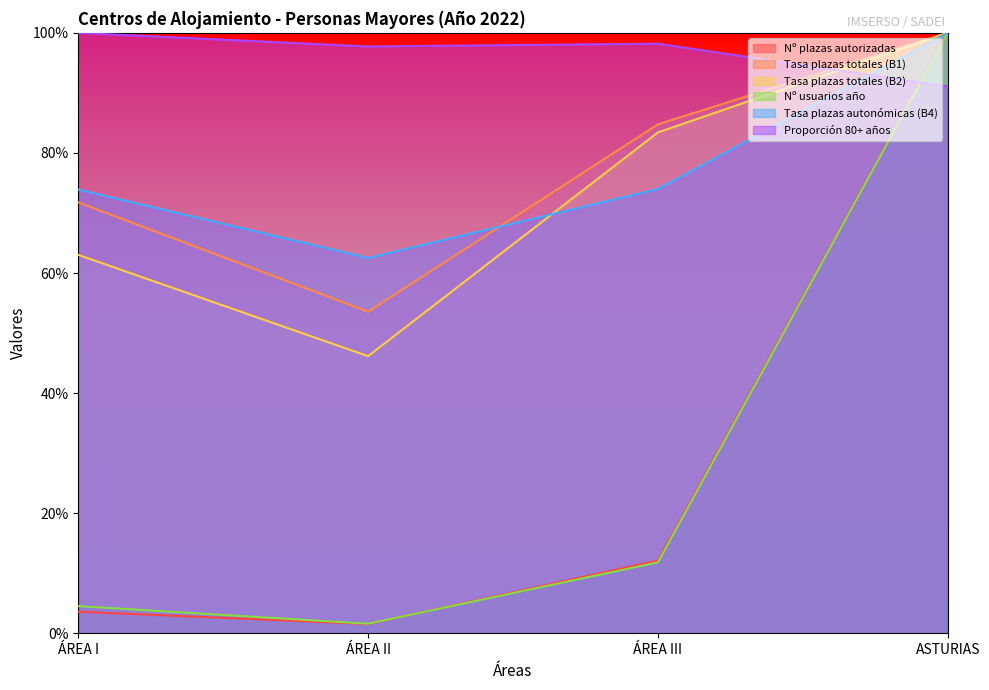

What is the value of the Proporción 80+ años point at the 4th from the left?

91.0